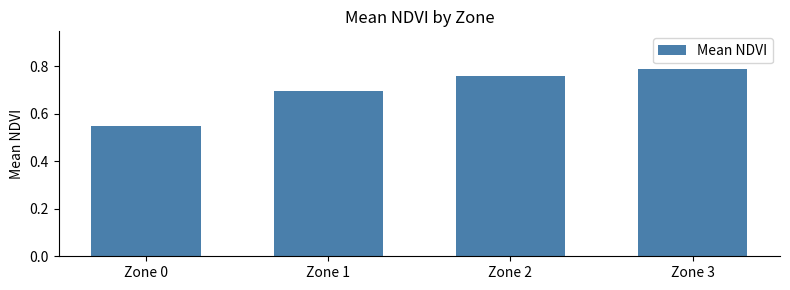

What is the sum of all values?

2.8